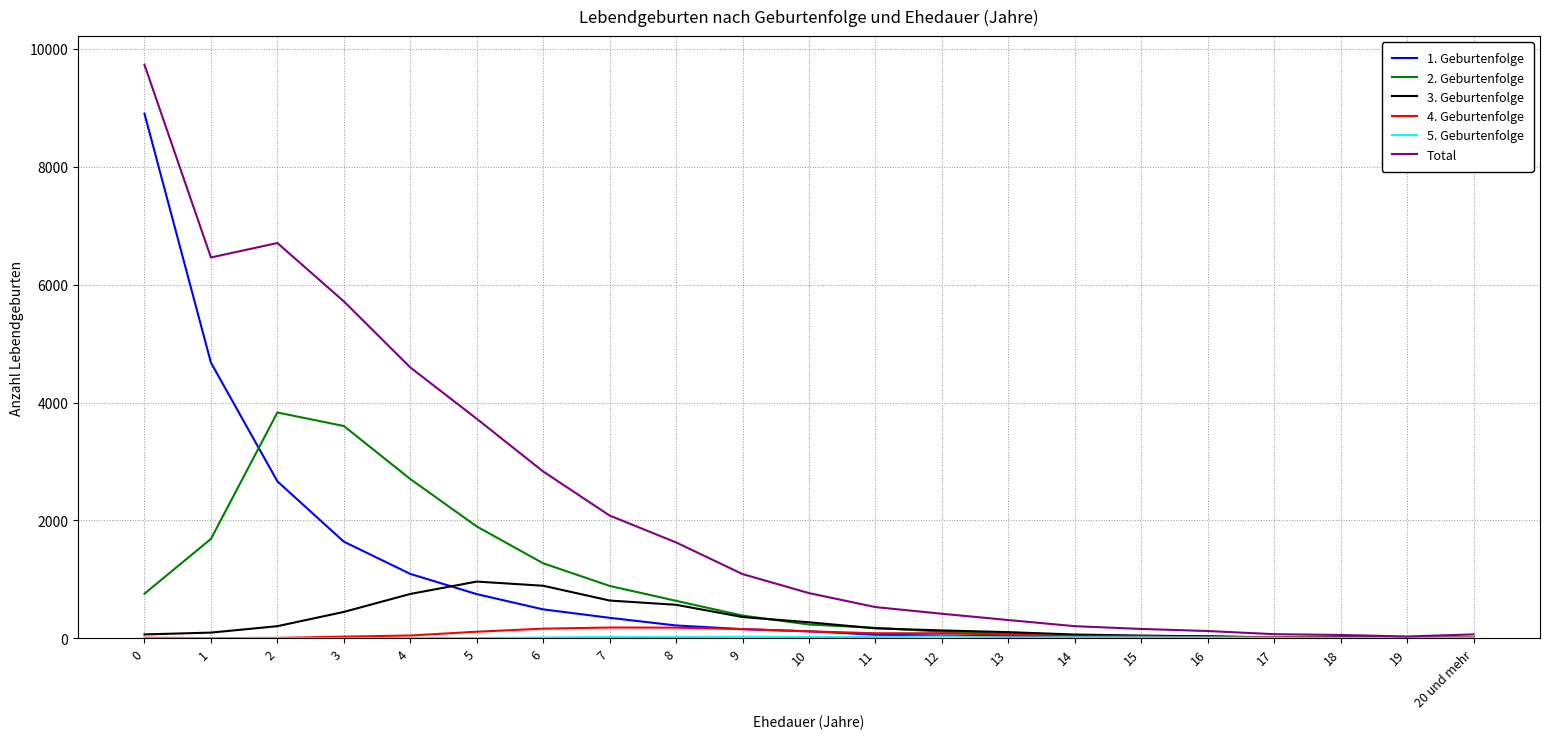

Between 1 and 13, which series saw the biggest shift?

Total